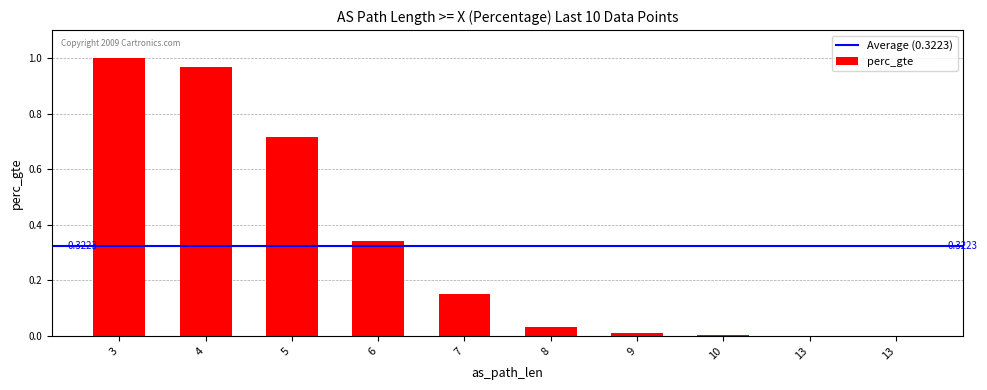

List the labels in order of value, largest first.

3, 4, 5, 6, 7, 8, 9, 10, 13, 13